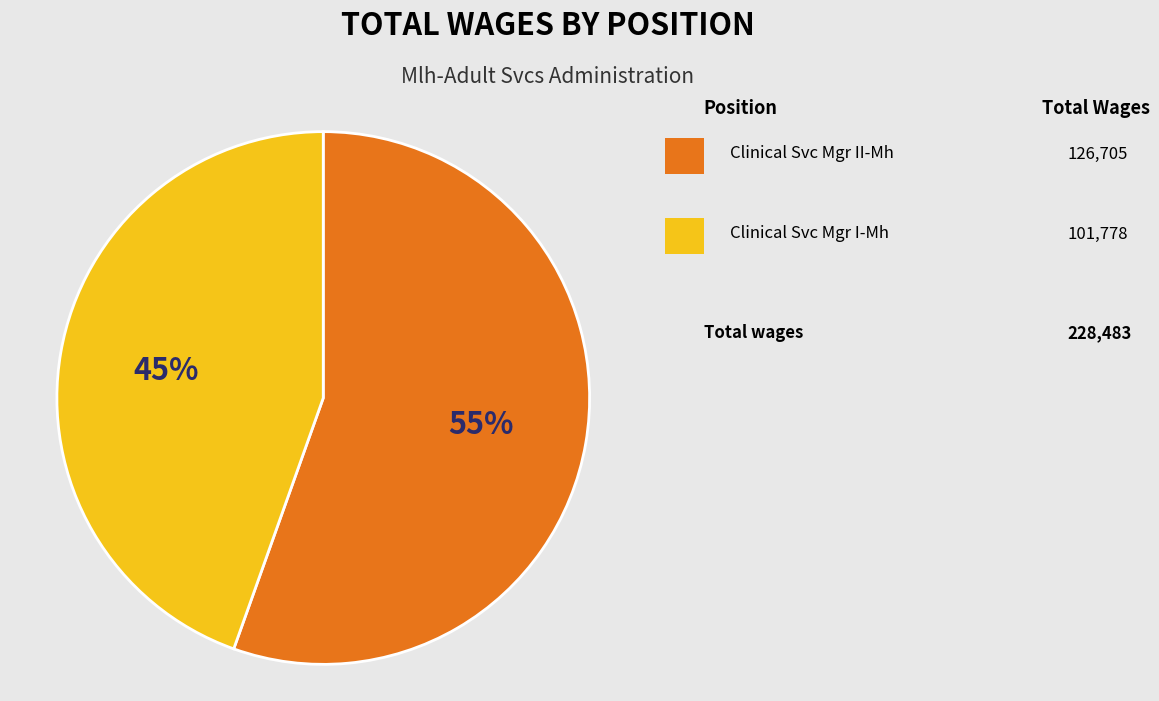

Does any single category account for the majority?

Yes